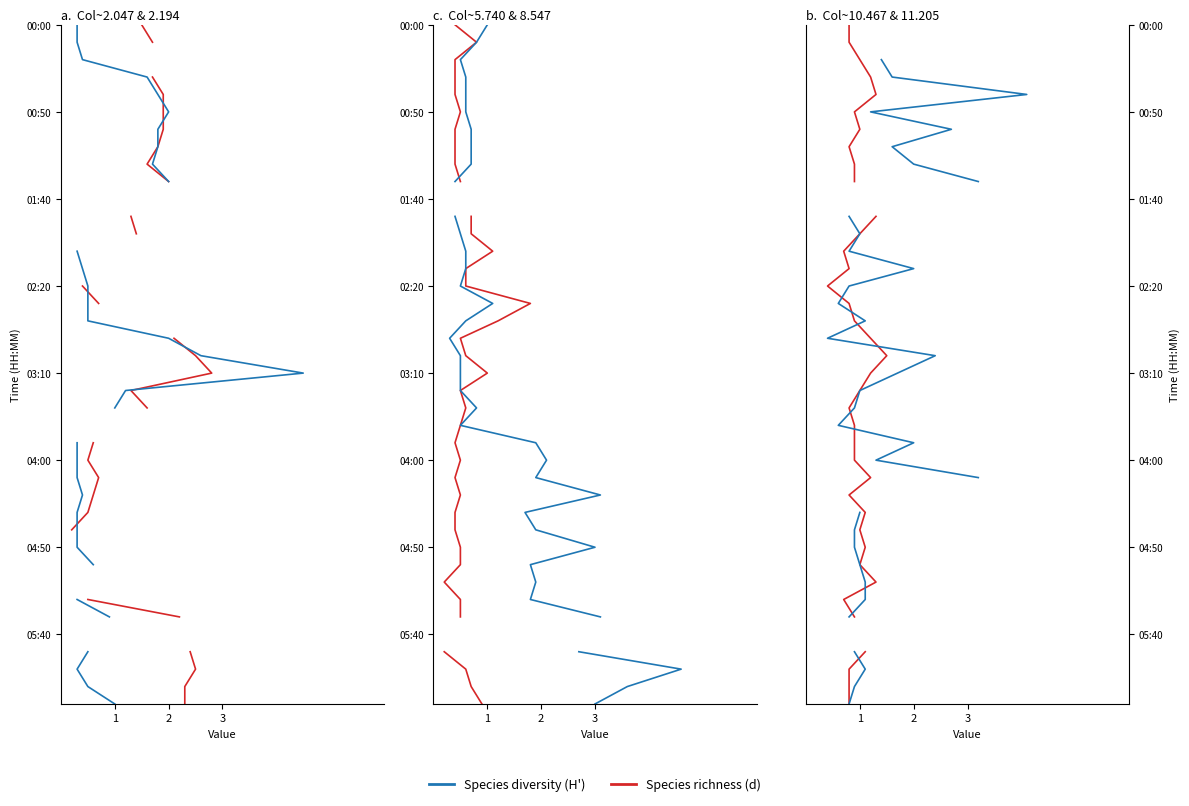

True or false: Species richness (d) has more than 0 interior local peaks.

False